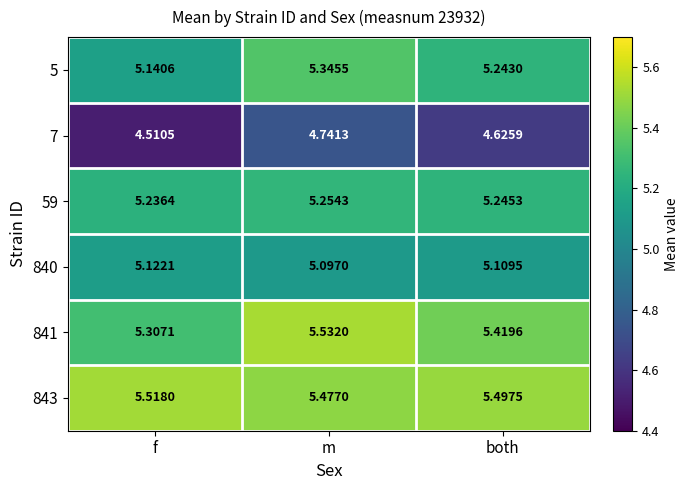

At which label does 841 reach its minimum?

f